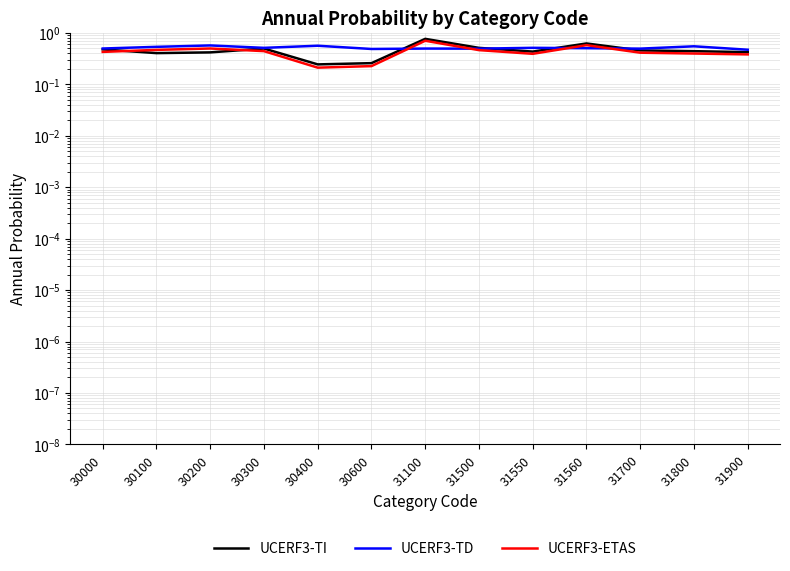

What is the difference between the maximum and minimum values in the UCERF3-TI series?

0.5